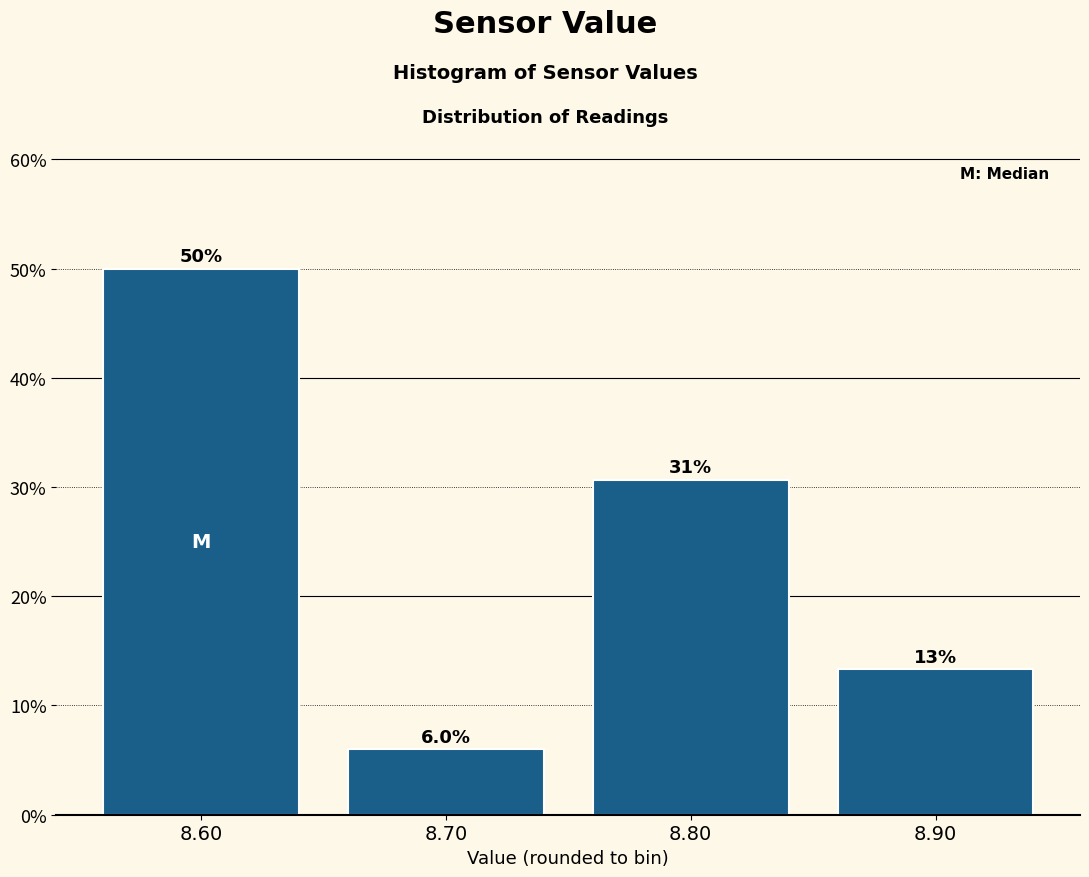

Reading left to right, transcribe all the data shown in this chart.

8.60=50.0	8.70=6.0	8.80=30.7	8.90=13.3